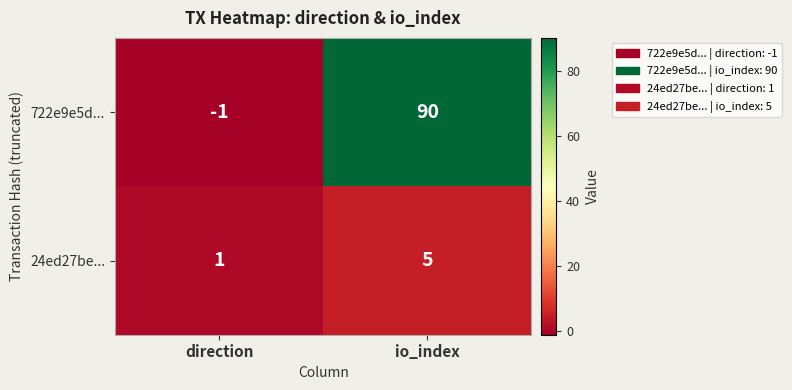

What is the sum of all 722e9e5d... values?

89